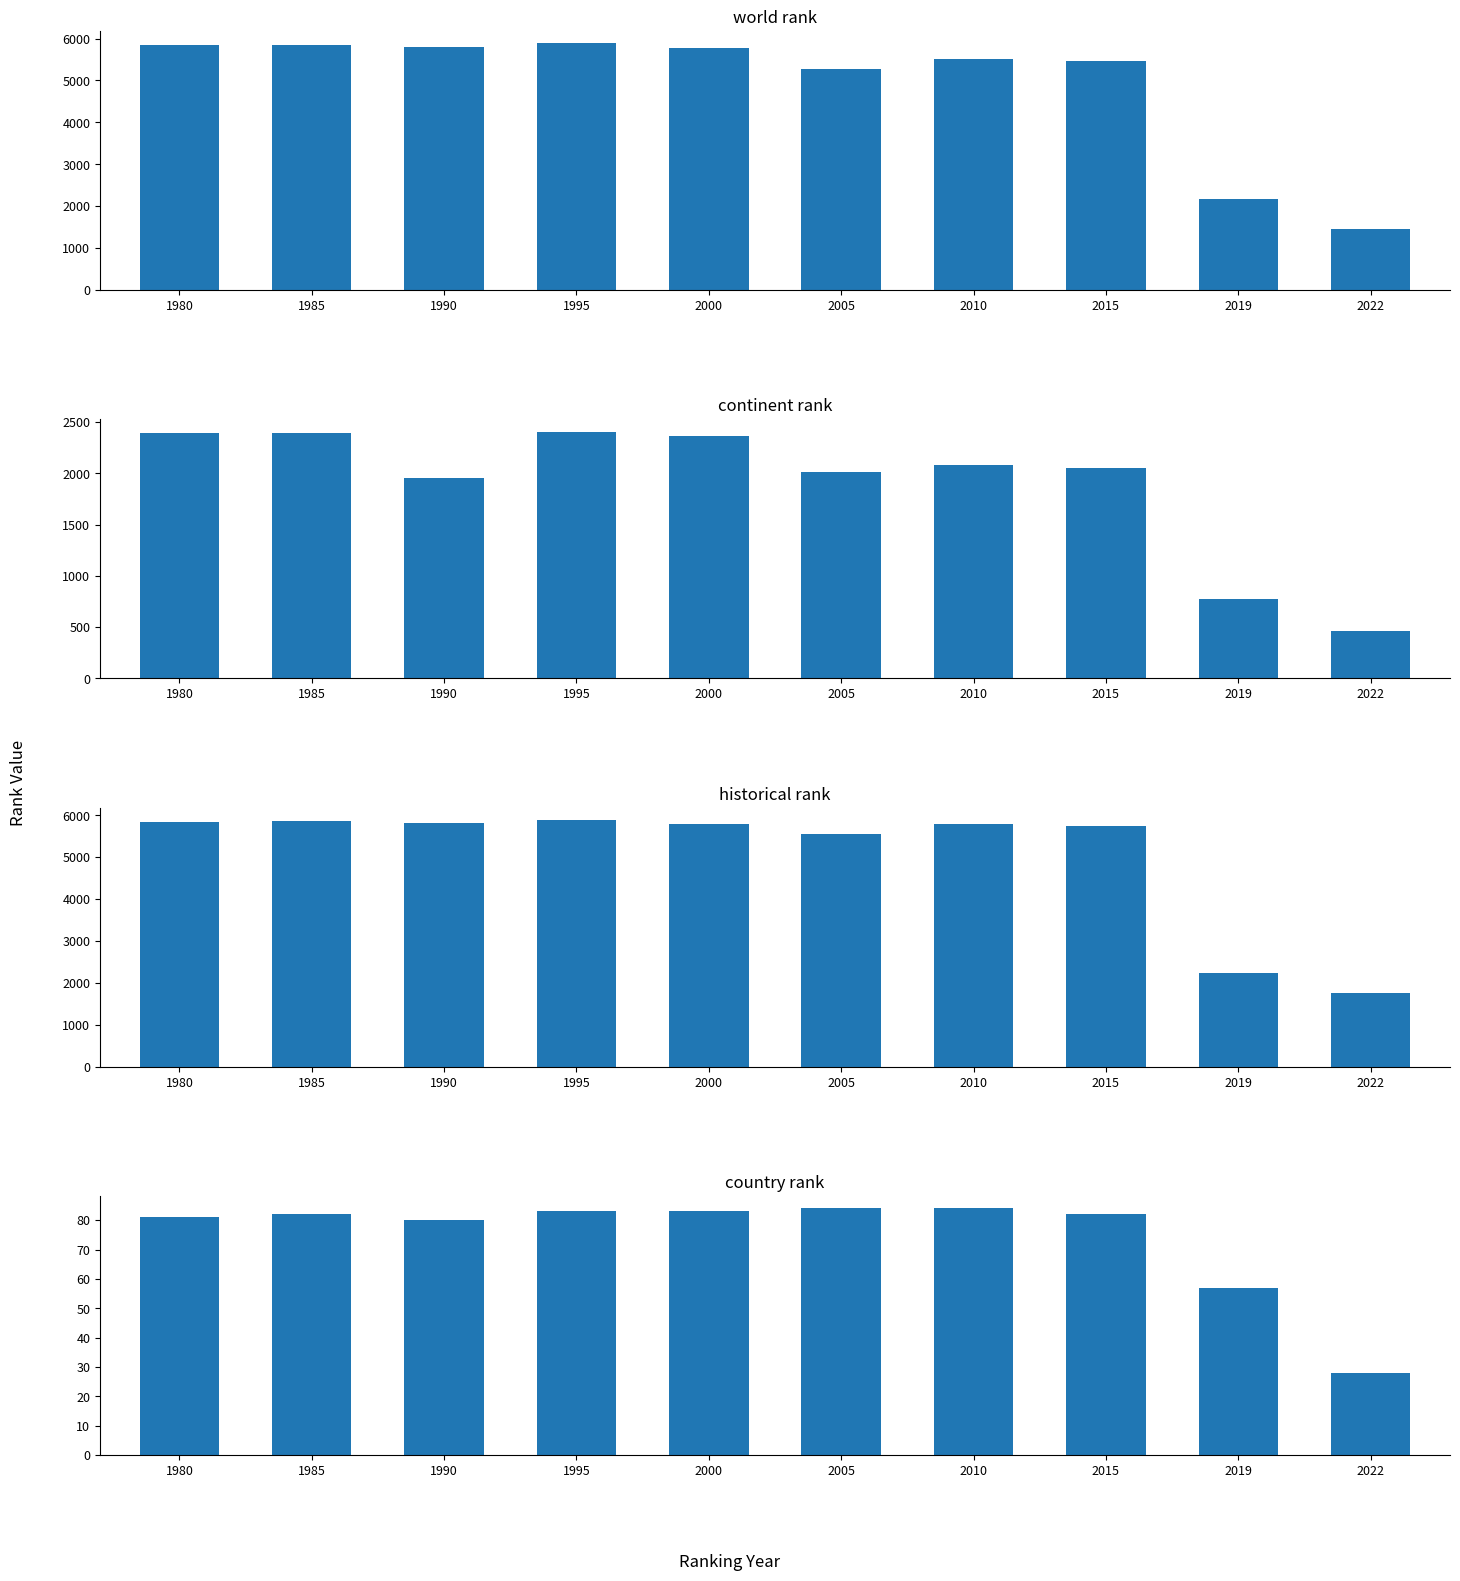

List the labels in order of country rank value, largest first.

2005, 2010, 1995, 2000, 1985, 2015, 1980, 1990, 2019, 2022